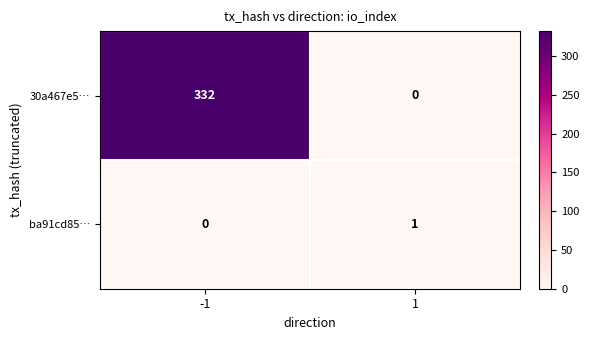

Count the number of categories in the chart.

2